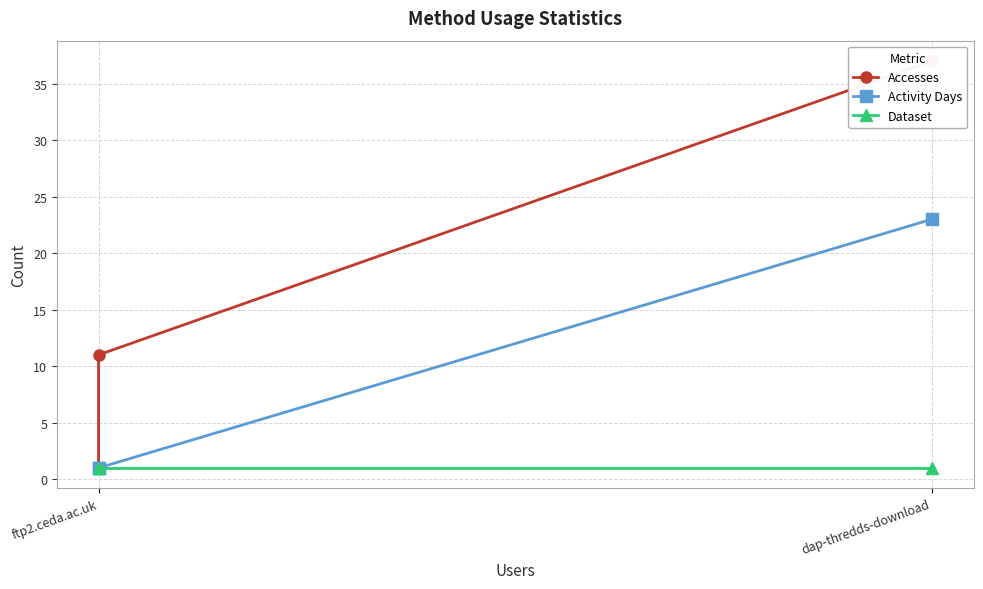

Is the value of Activity Days at dap-thredds-download greater than the value of Dataset at ftp2.ceda.ac.uk?

Yes